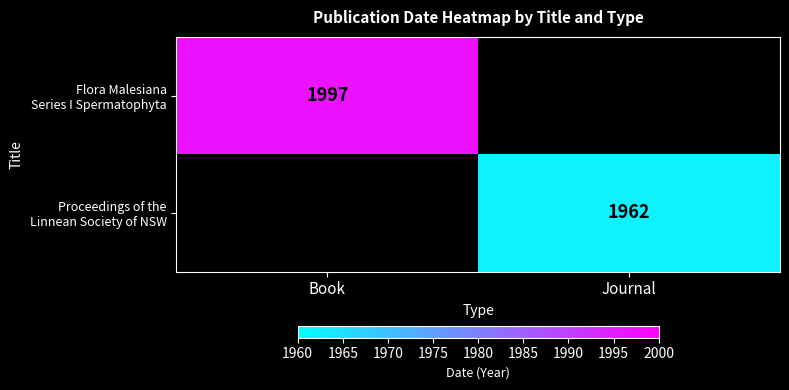

Which category has the highest value across all series?

Book